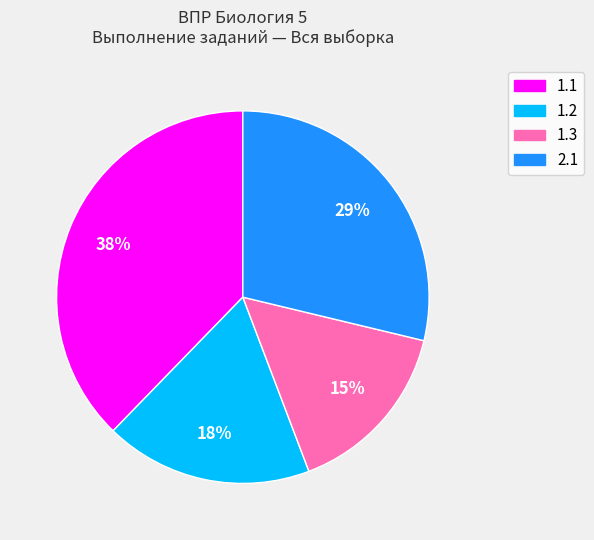

What percentage is the 2.1 slice, to the nearest percent?

29%